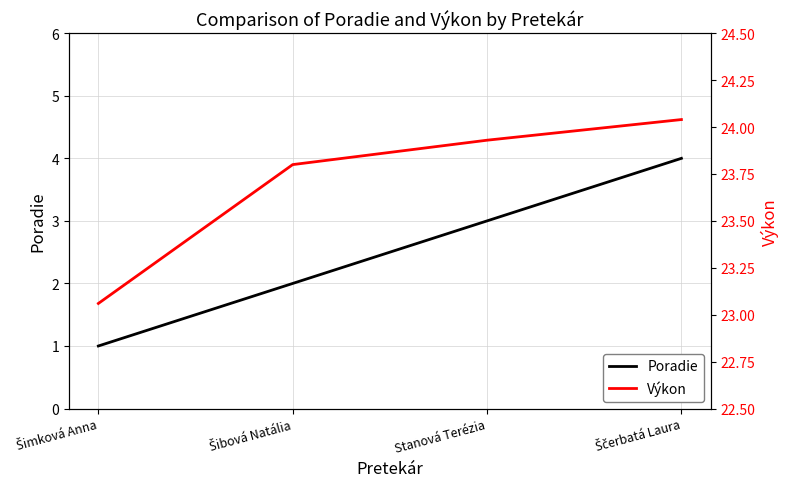

The Poradie series shows 0.6 at Šimková Anna. True or false?

False